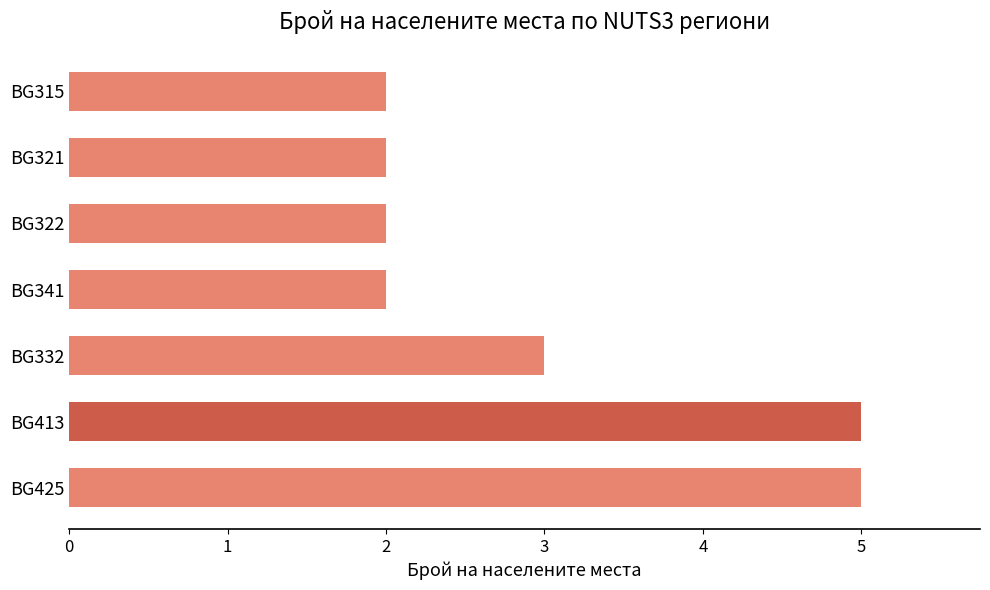

What is the sum of all values?

21